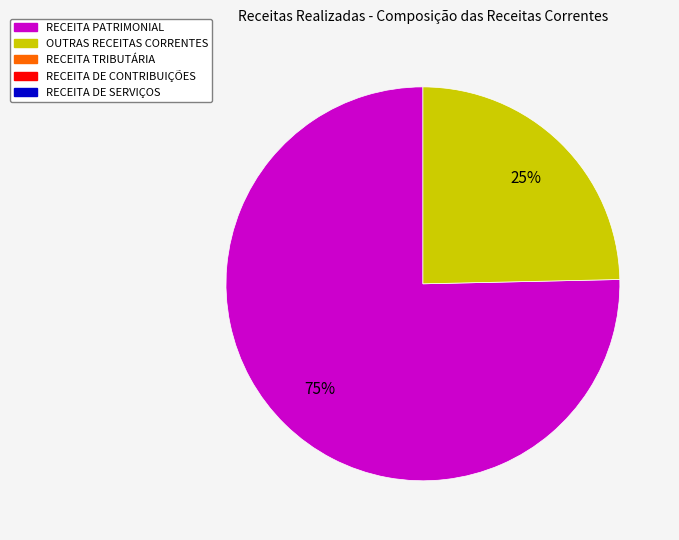

To the nearest percent, what is the average slice percentage?

50%